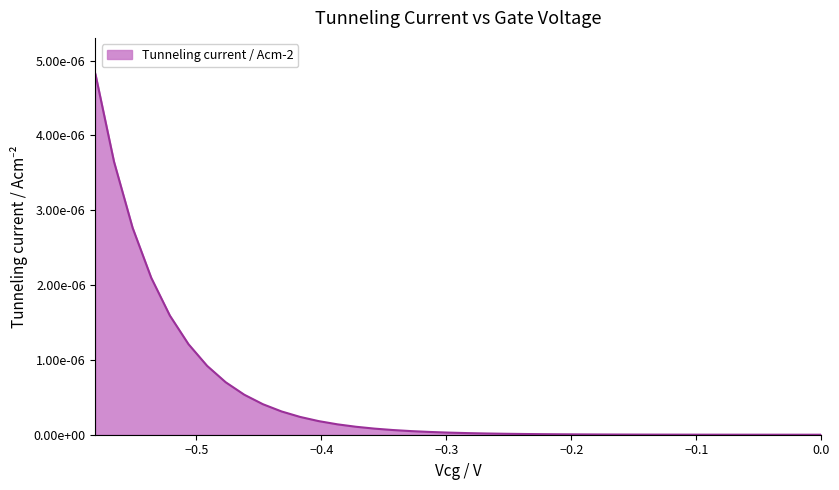

True or false: there are more than 2 points higher than both neighbors.

False